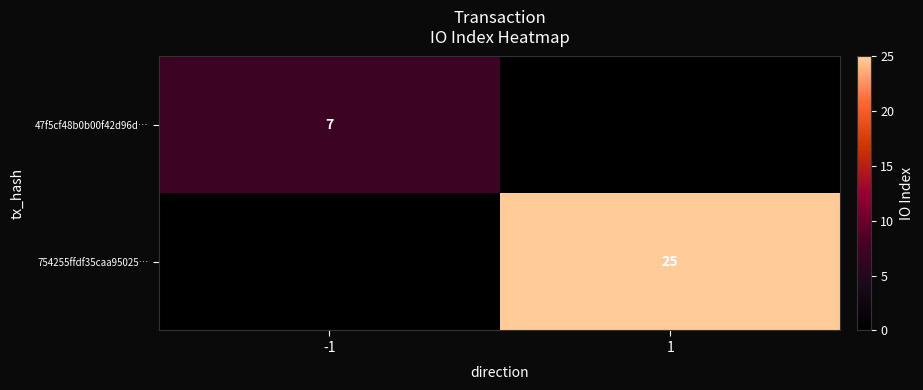

At how many categories does at least one series exceed 19?

1